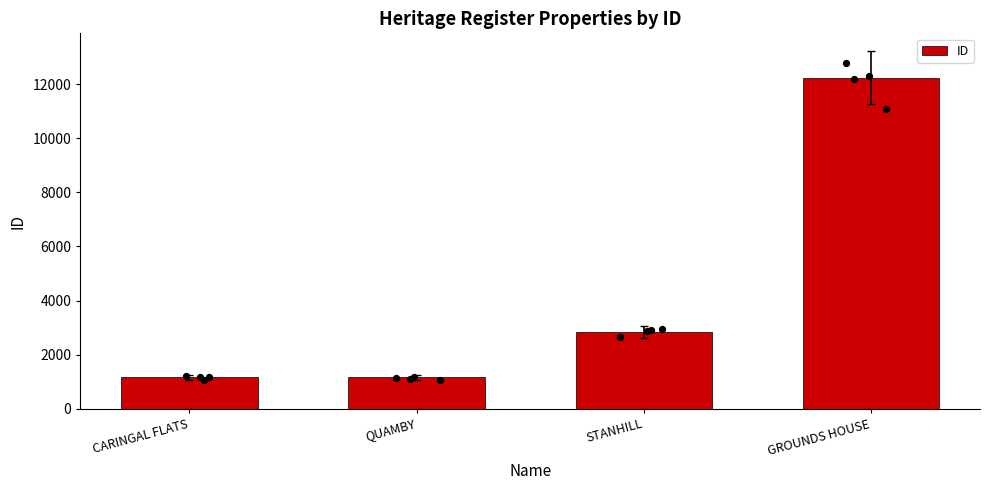

Approximately how many times larger is the value at STANHILL compared to GROUNDS HOUSE?

0.2